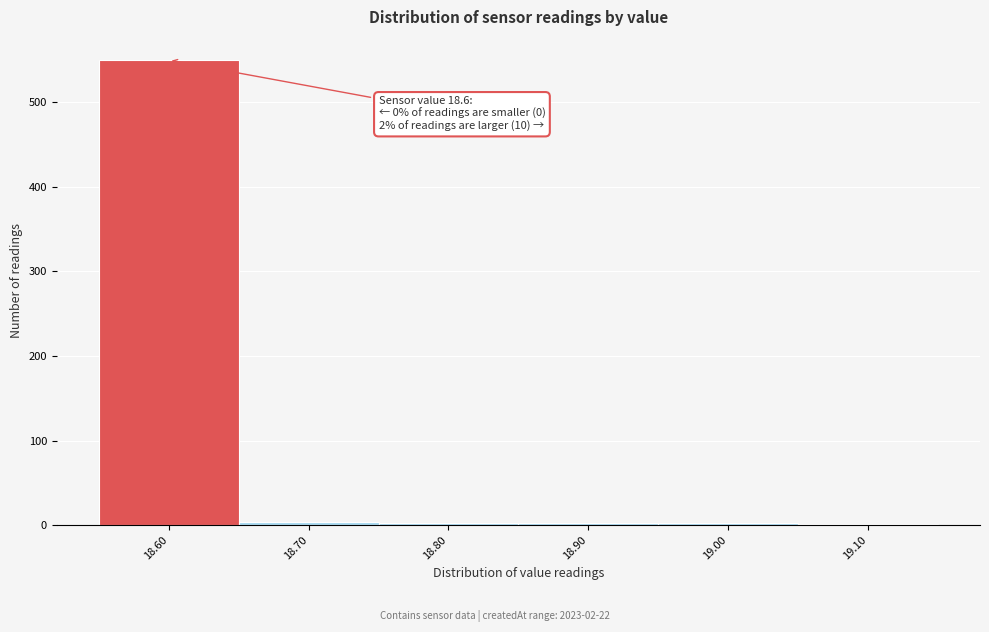

Which range on the x-axis has the tallest bar?

18.55 to 18.65